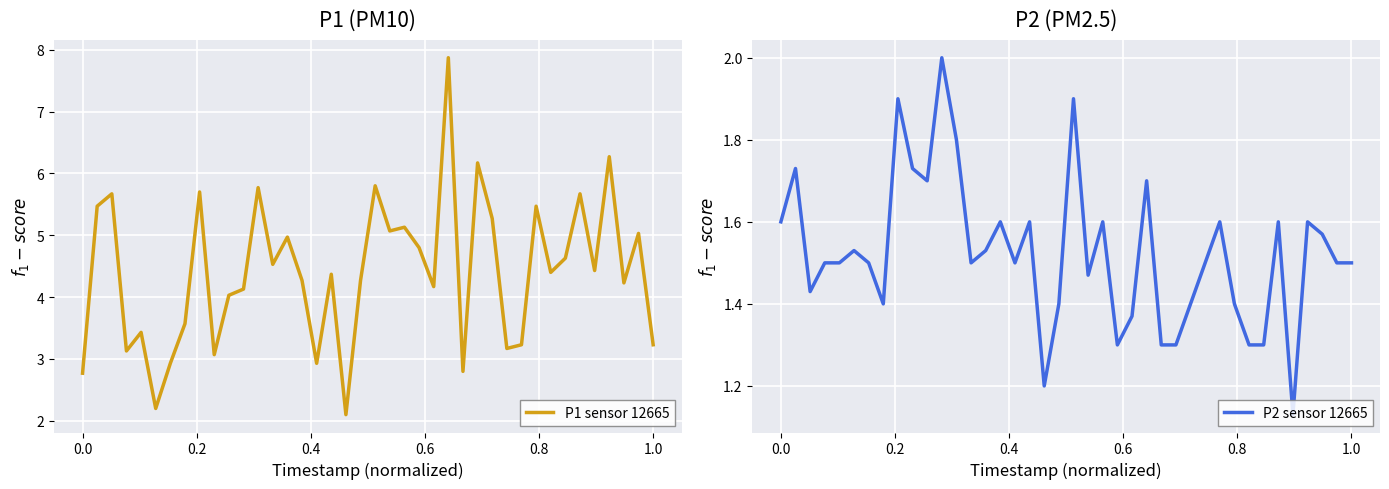

Rank the series by their average value, from highest to lowest.

P1 sensor 12665, P2 sensor 12665